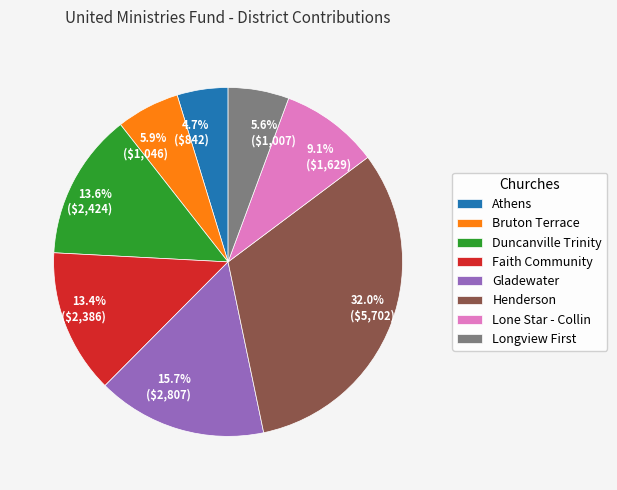

What percentage do Henderson and Lone Star - Collin together represent?

41.1%